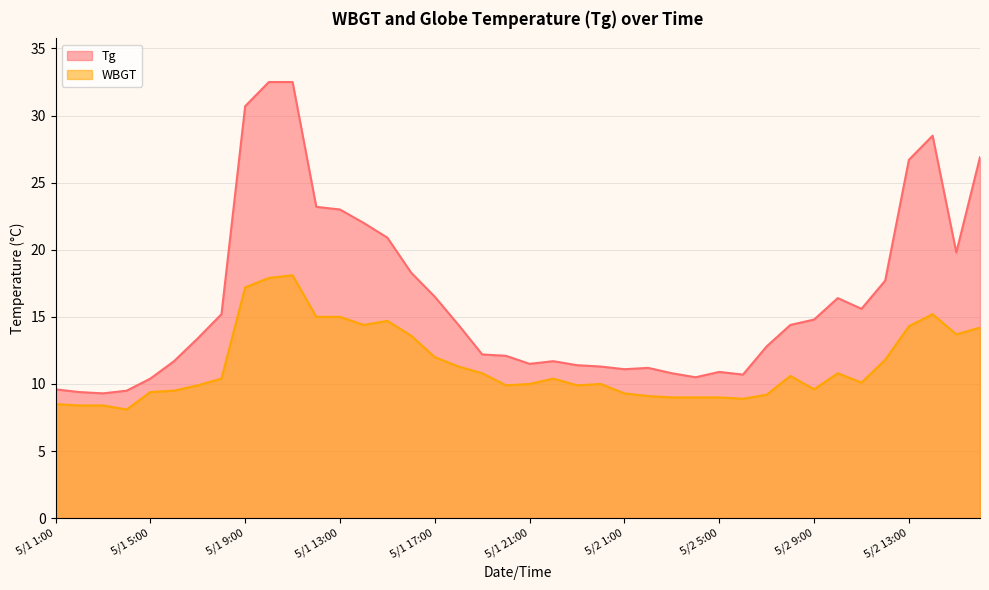

How many lines are shown in the chart?

2